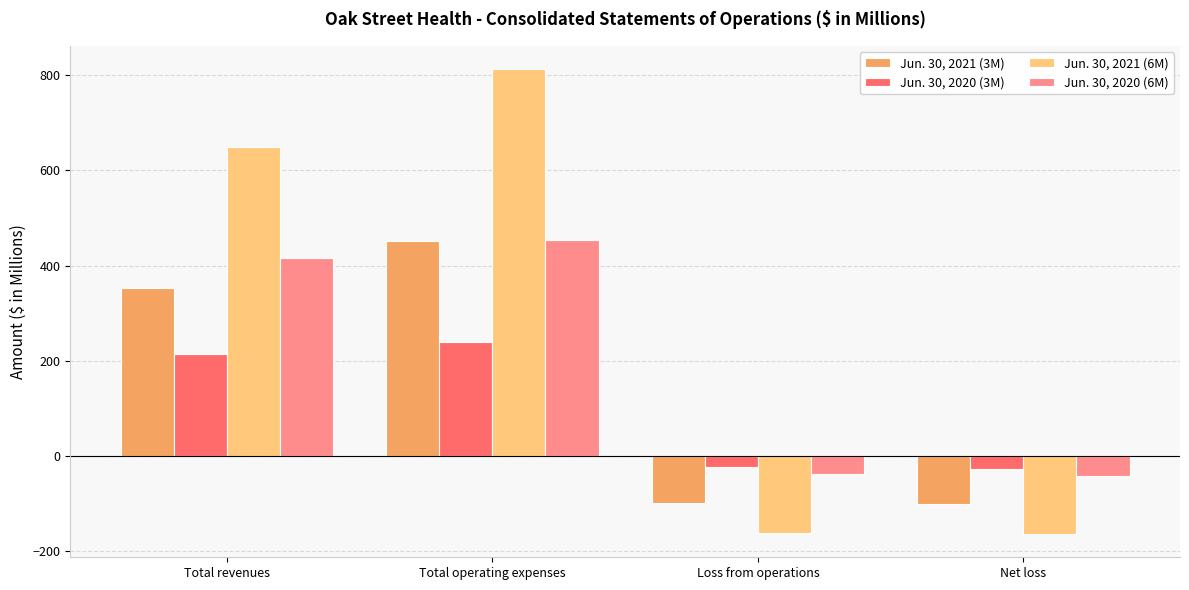

Which series has the largest total across all categories?

Jun. 30, 2021 (6M)